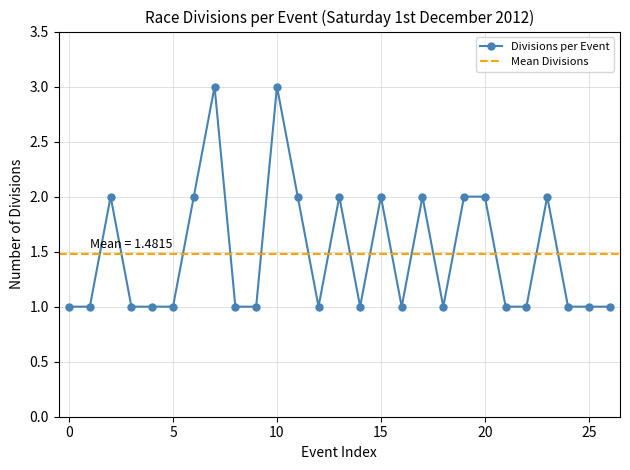

The value of Divisions per Event at 15 is 2. True or false?

True